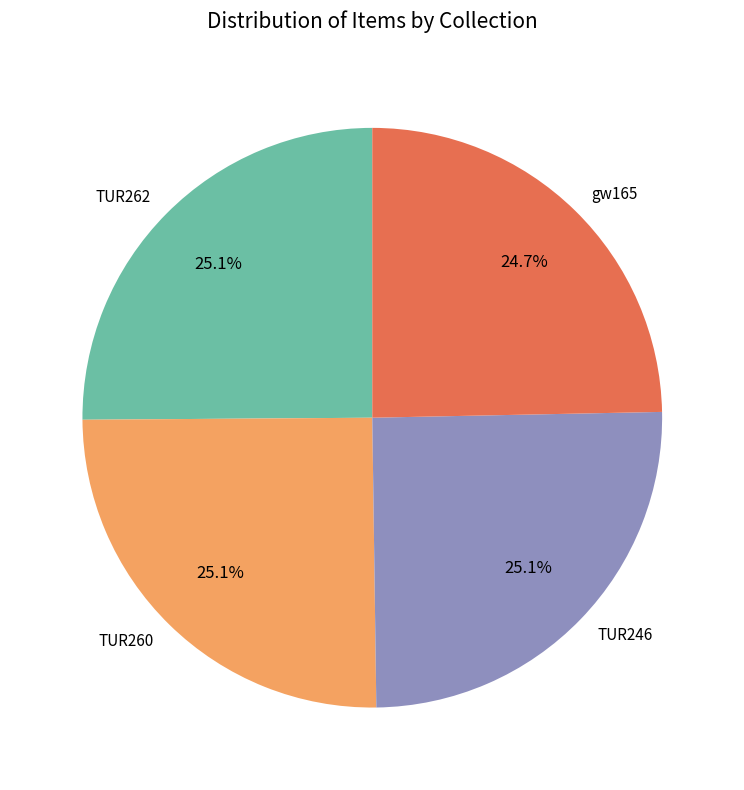

Does TUR246 account for over 50% of the chart?

No